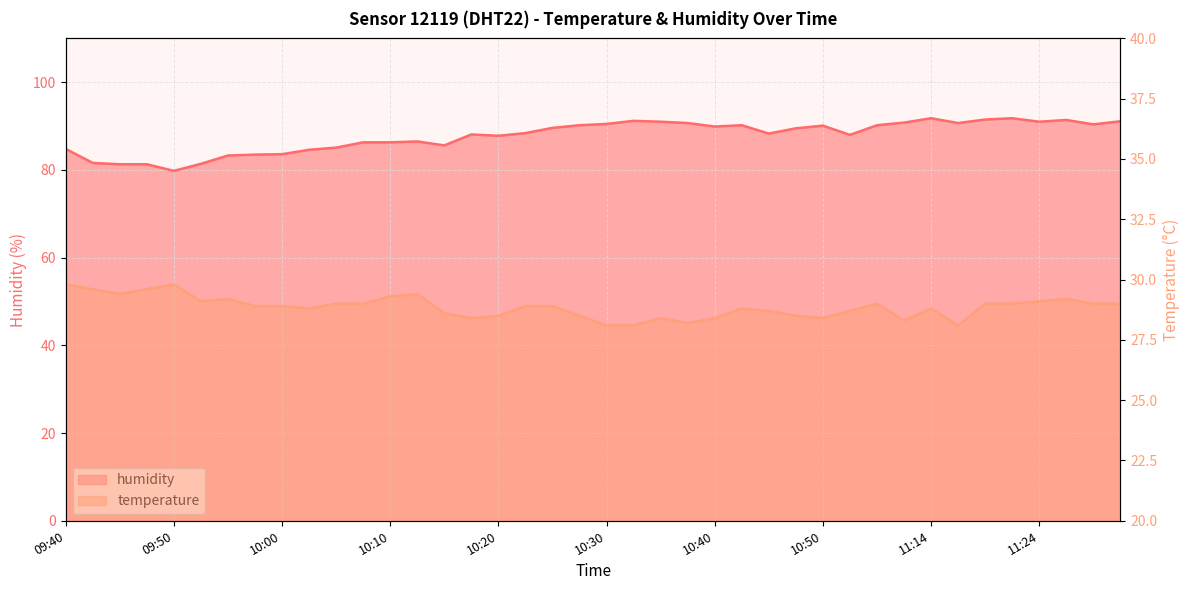

Between 10:35 and 10:27, which is larger?

10:35